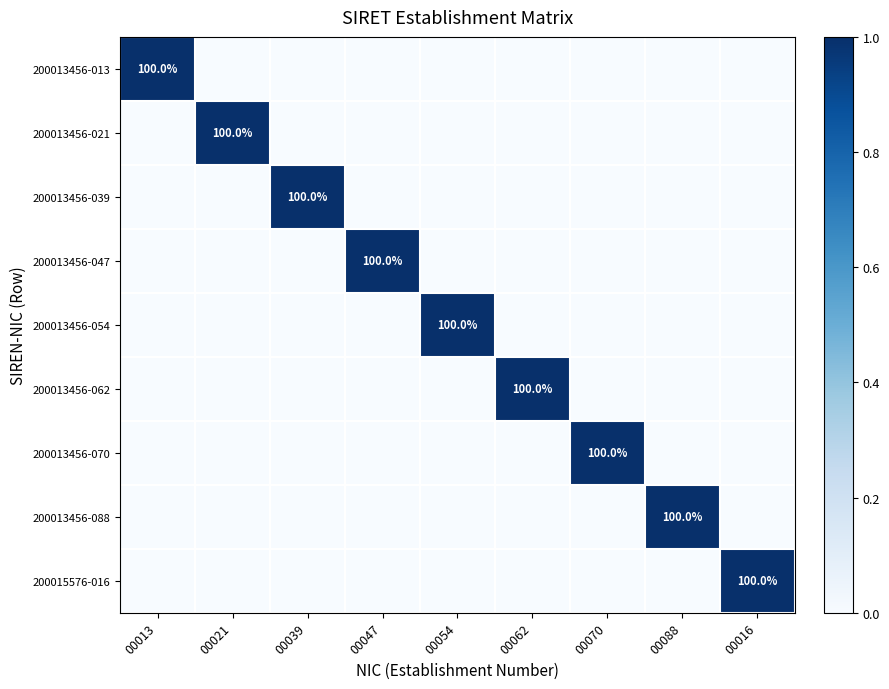

The value of 200015576-016 at 00021 is -1. True or false?

False